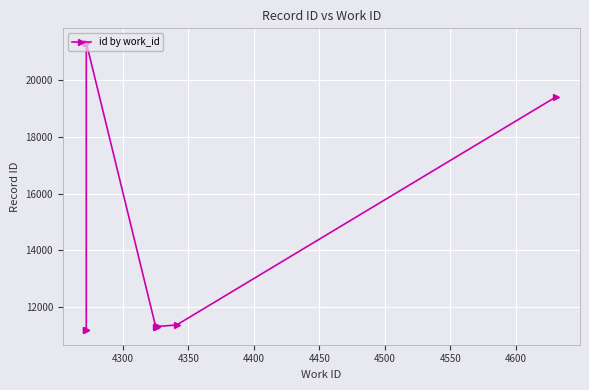

True or false: the data shows 16576 at 4600.

False